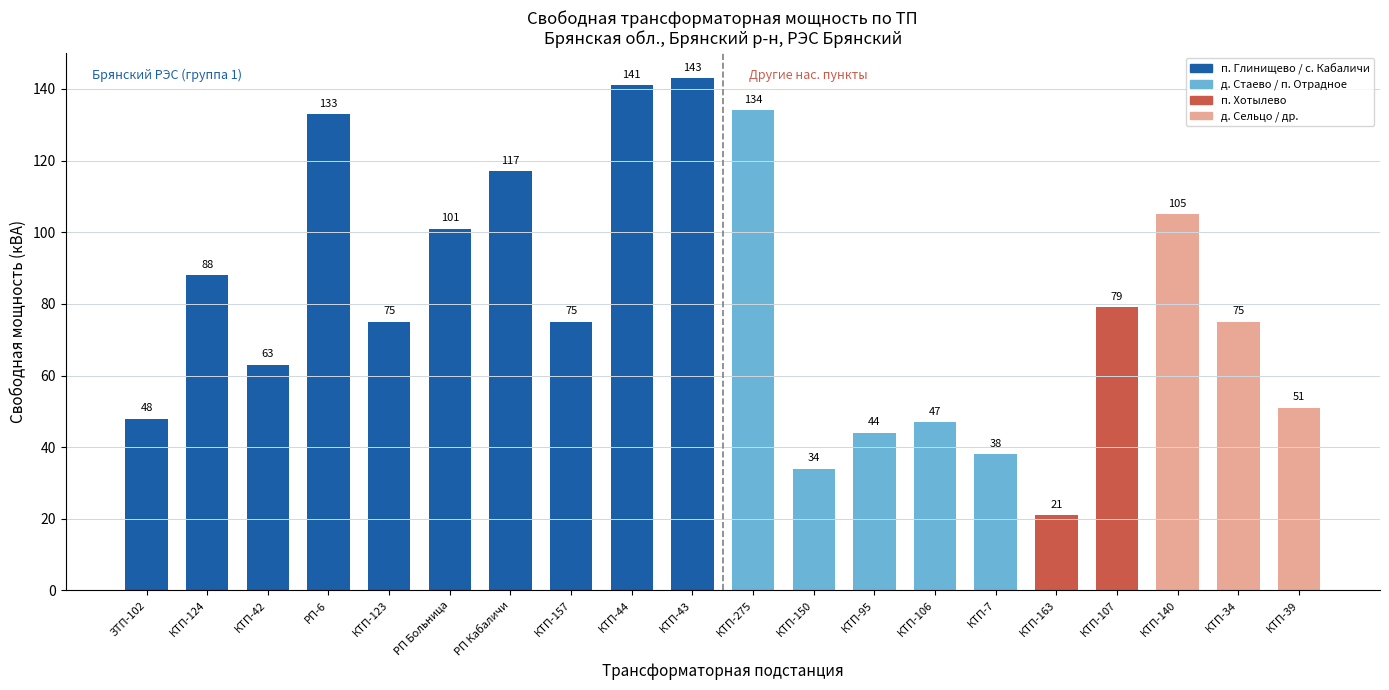

What is the label of the 20th bar from the right?

ЗТП-102